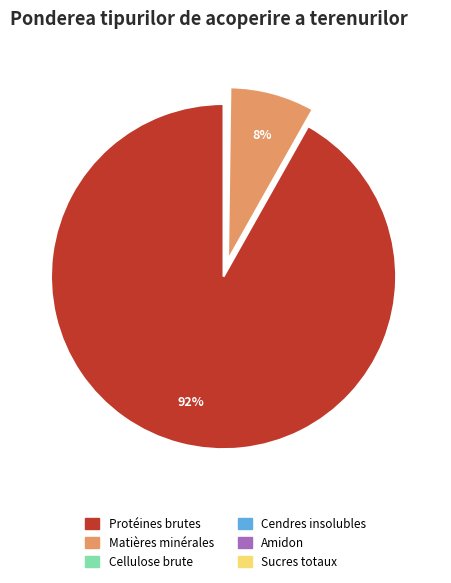

What is the largest slice in the pie chart?

Protéines brutes